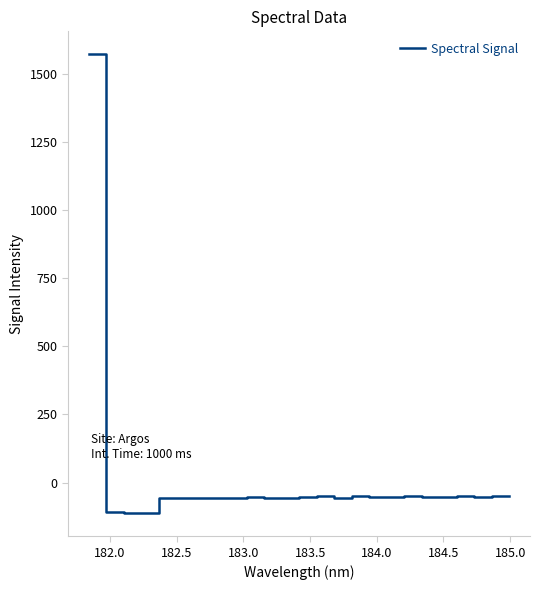

What is the smallest value displayed?

-113.0